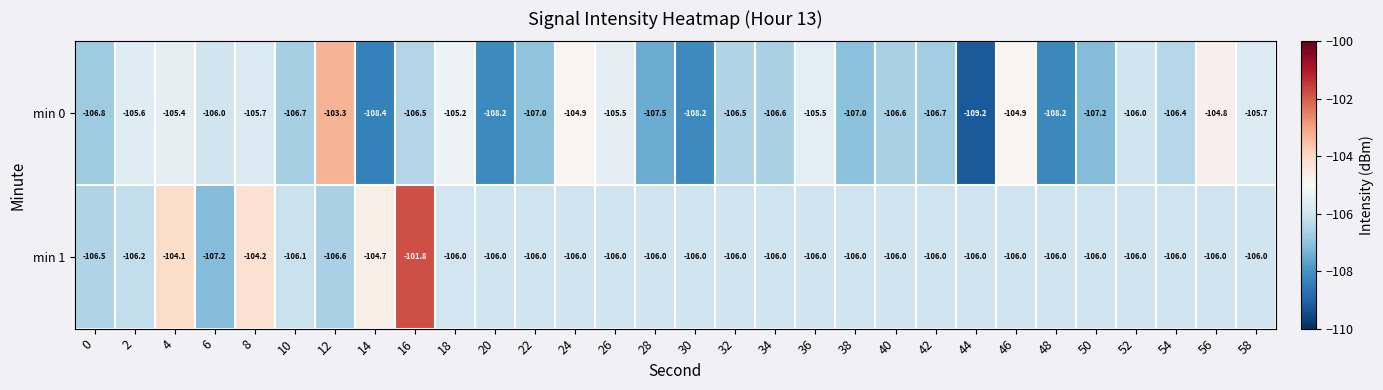

At which label does min 1 first exceed -106?

4